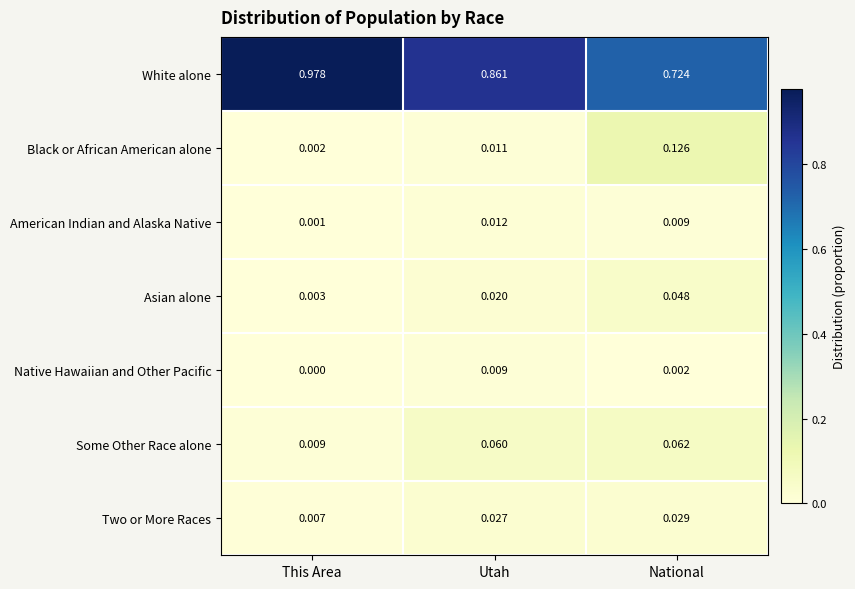

Which category has the lowest value in the American Indian and Alaska Native series?

This Area